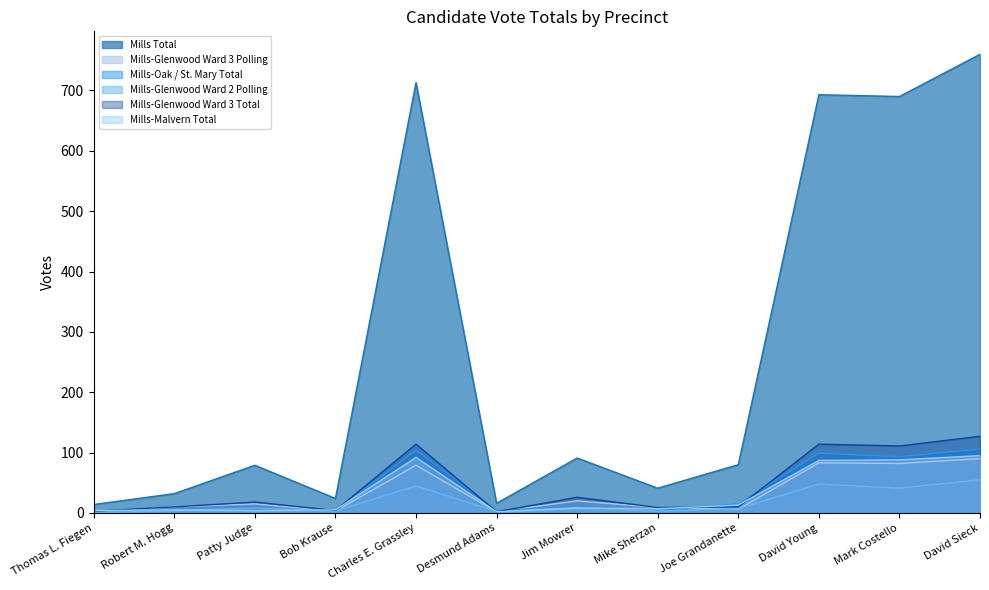

True or false: Mills-Glenwood Ward 2 Polling has a value of 12 at Jim Mowrer.

False